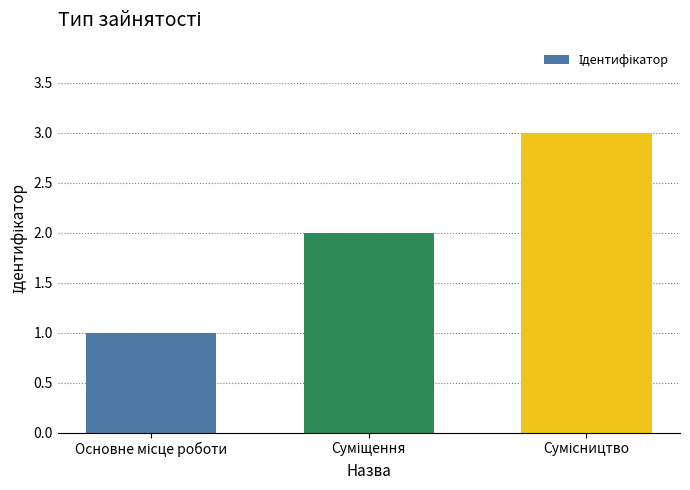

What is the greatest value displayed?

3